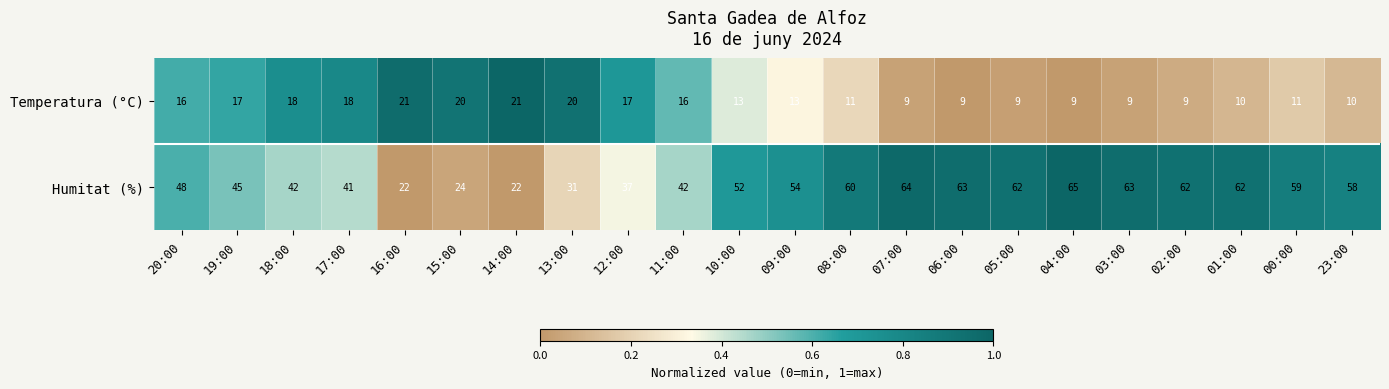

The value of Temperatura (°C) at 00:00 is 7. True or false?

False